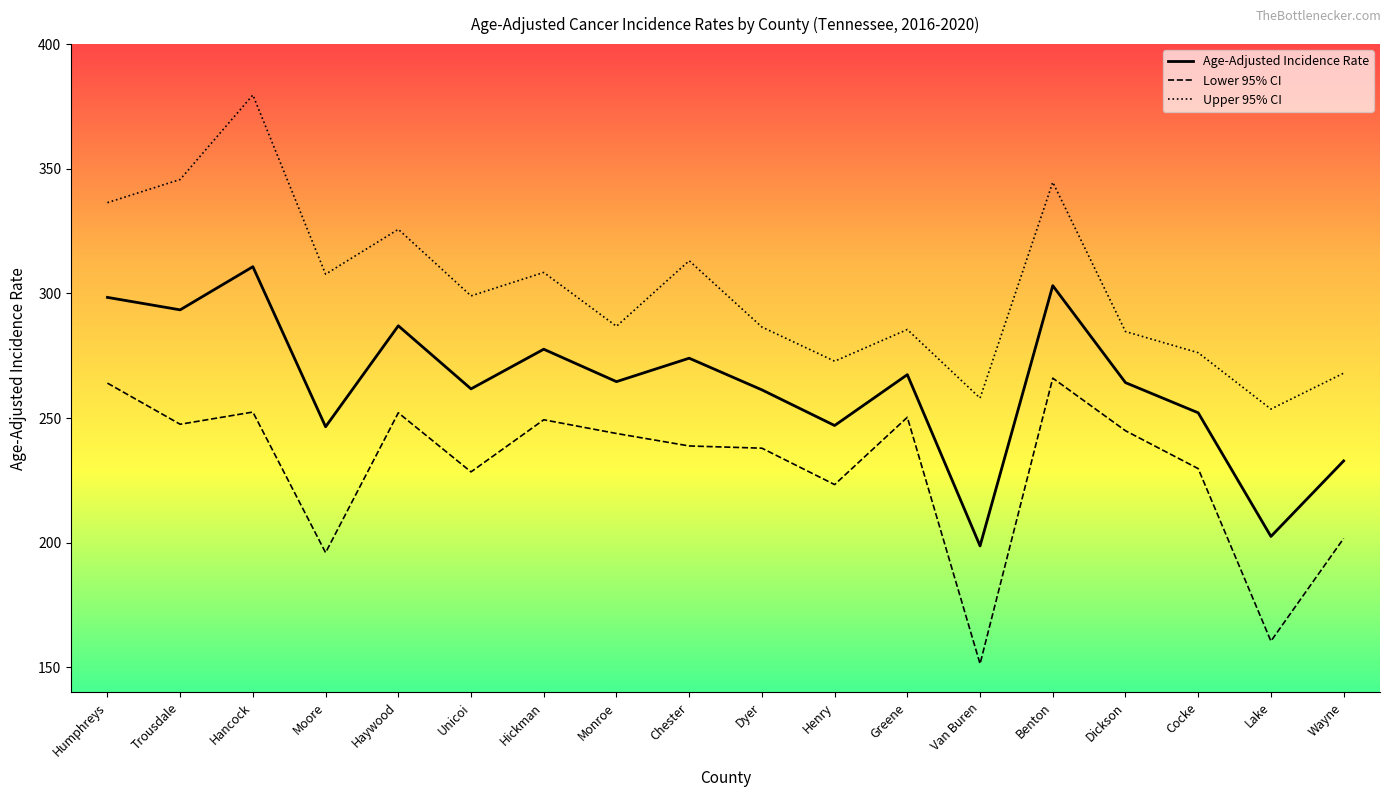

How many lines are shown in the chart?

3